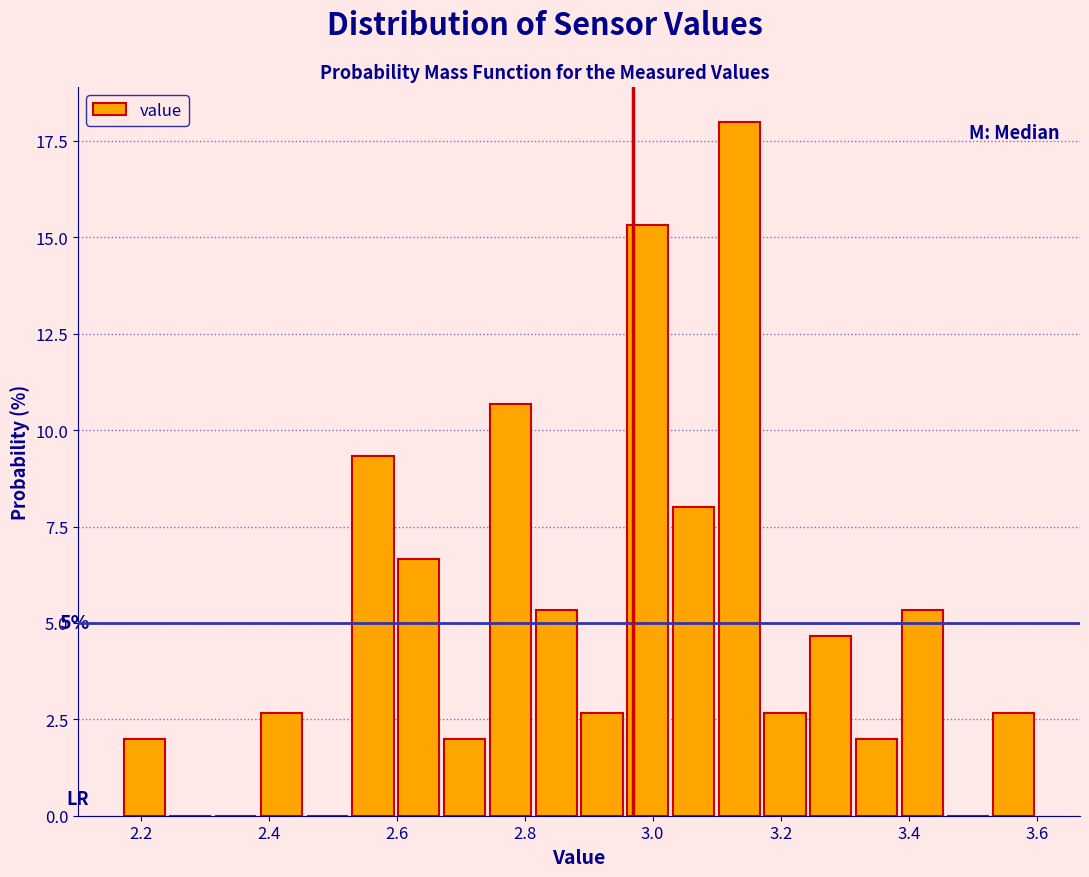

Read against the x-axis, roughly where is the centre of the tallest bar?

3.14